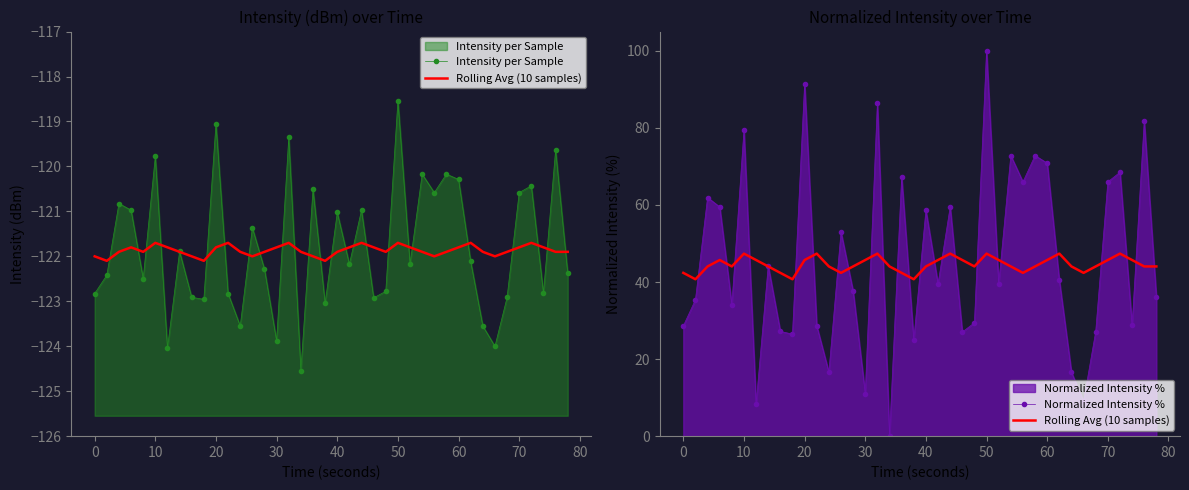

What is the minimum value shown in the chart?

-124.5